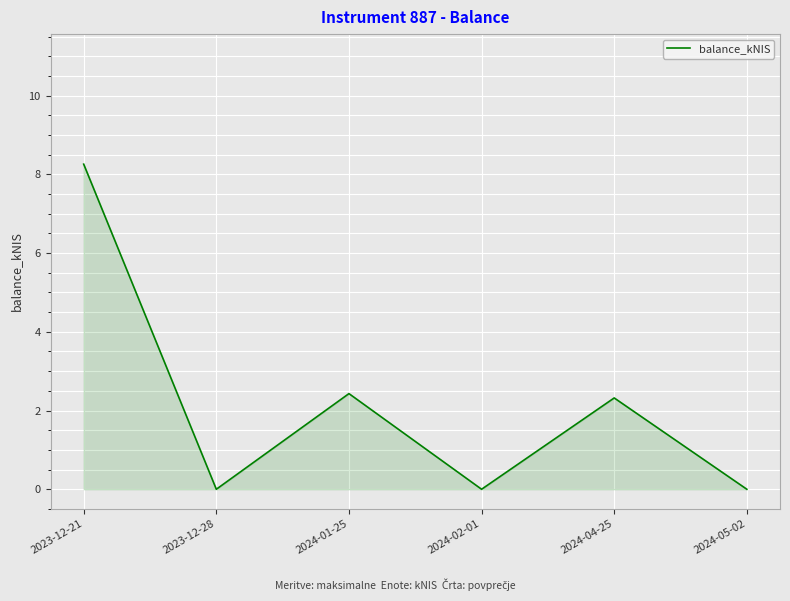

At which category does the data reach its first local peak?

2024-01-25